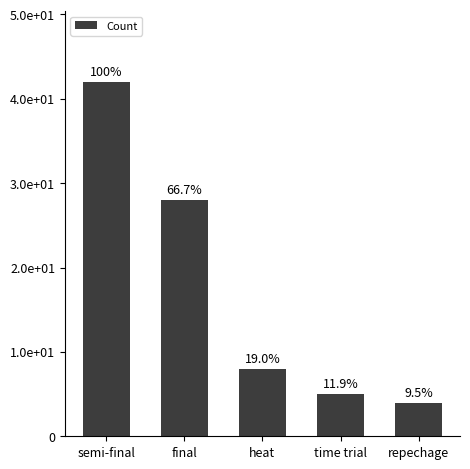

What is the label of the 1st bar from the left?

semi-final